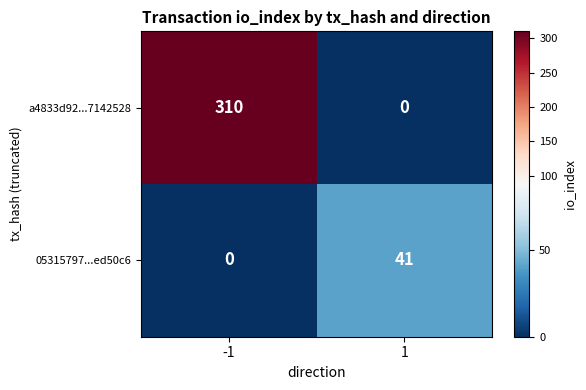

Rank the series by their average value, from lowest to highest.

05315797...ed50c6, a4833d92...7142528